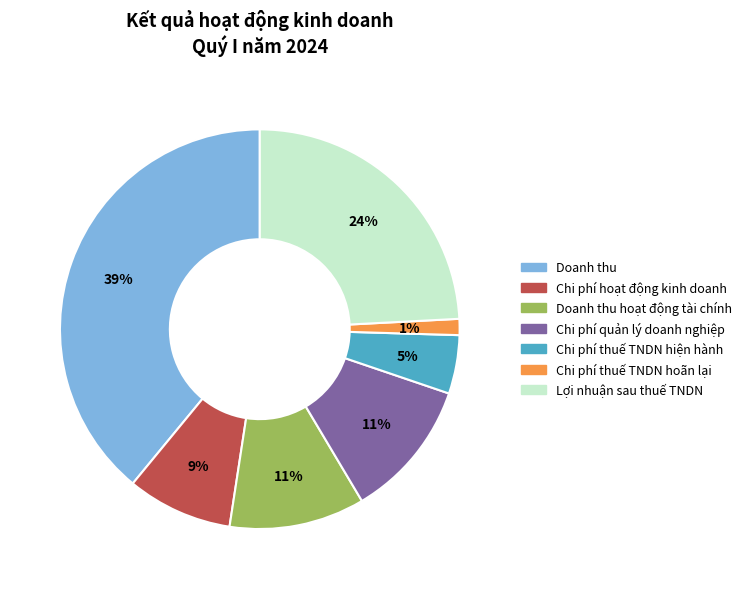

To the nearest percent, what is the average slice percentage?

14%